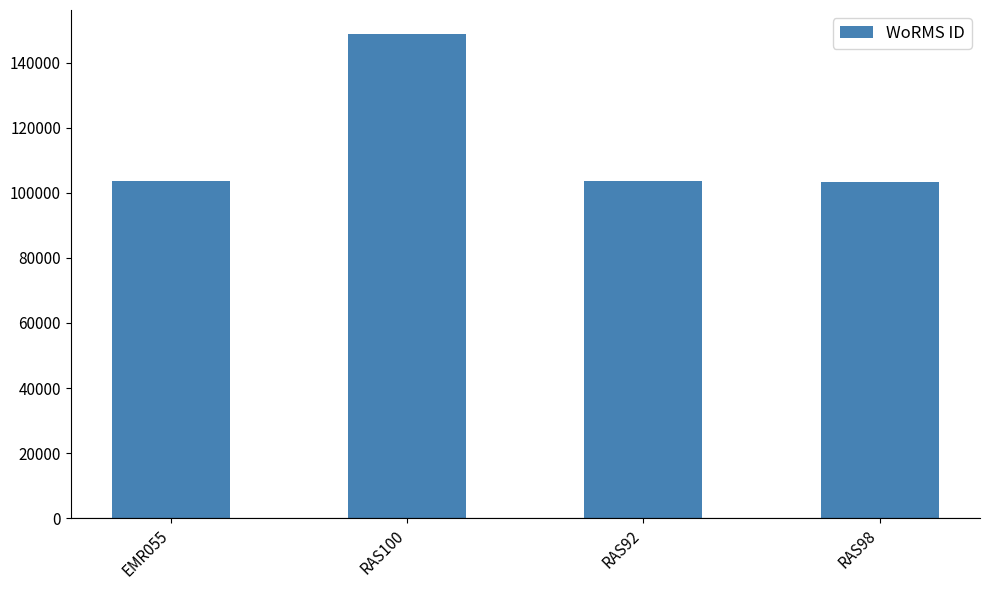

What is the ratio of the value at EMR055 to the value at RAS92?

1.0